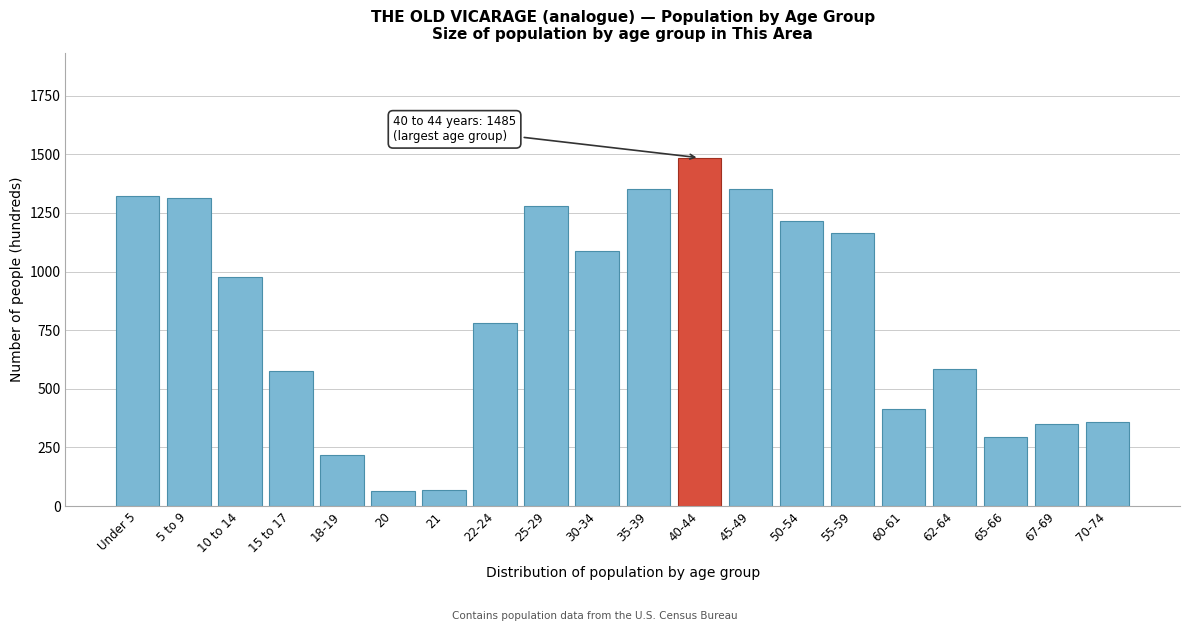

What is the label of the 4th bar from the right?

62-64